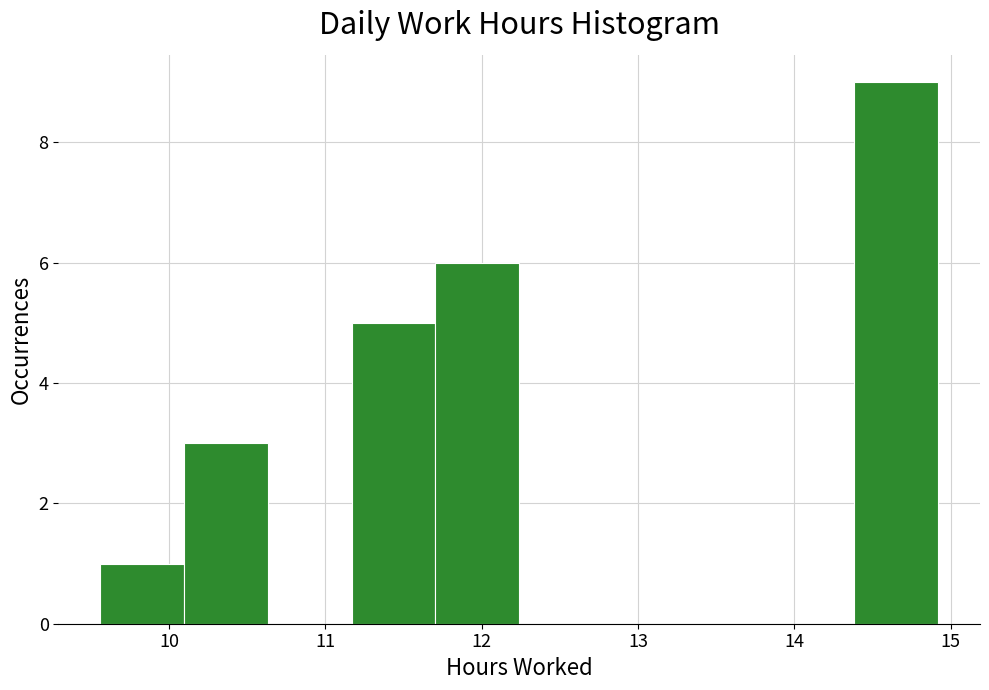

How tall is the bar that spans 11.2 to 11.7 on the x-axis? Neither the bar edges nor the heights are printed on the chart, so give them approximately, as read against the axes.

5